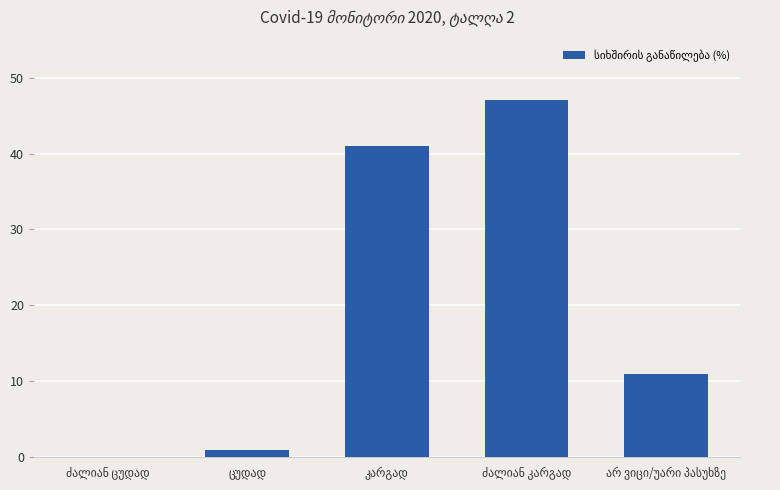

What is the sum of all values?

100